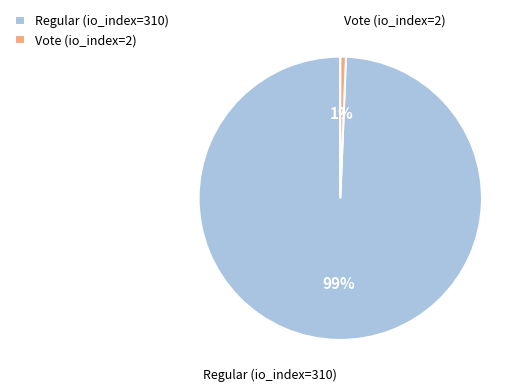

What percentage is the Regular (io_index=310) slice, to the nearest percent?

99%